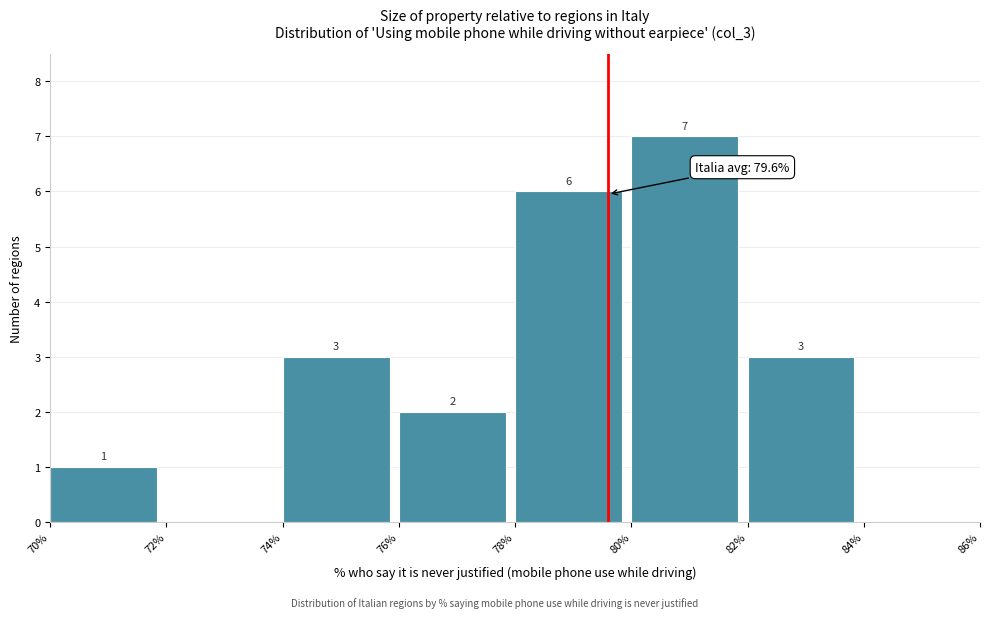

Which range on the x-axis has the tallest bar?

80% to 82%